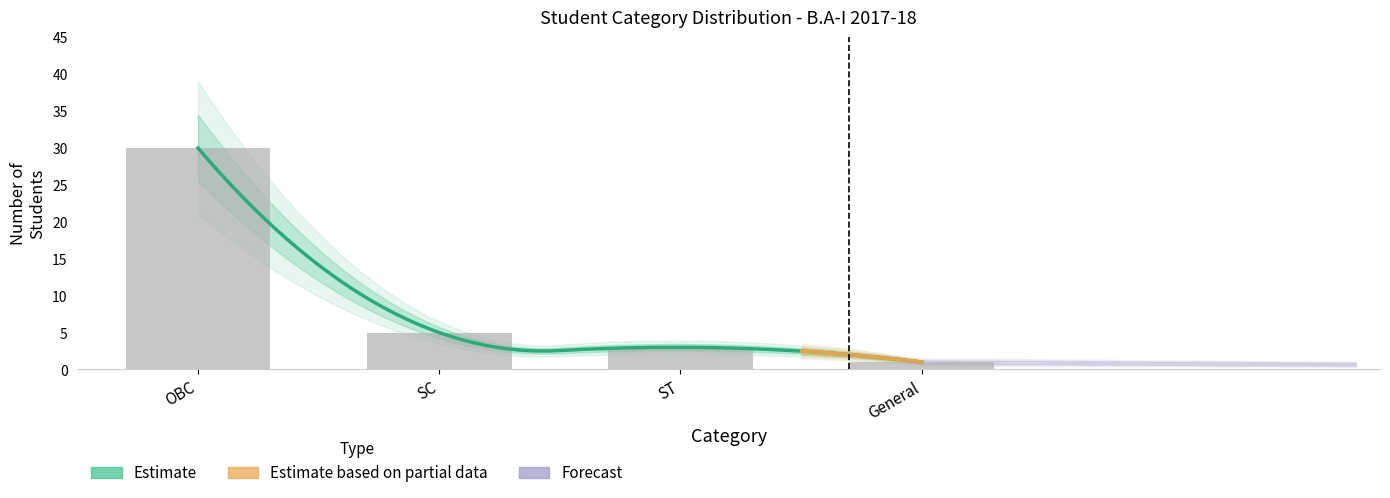

True or false: the data shows 3 at SC.

False